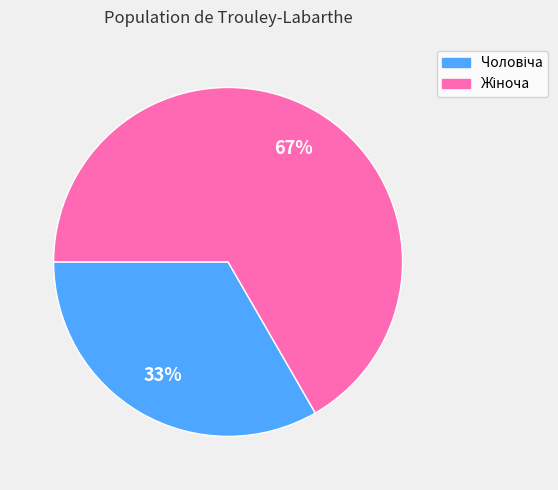

To the nearest percent, what is the average slice percentage?

50%